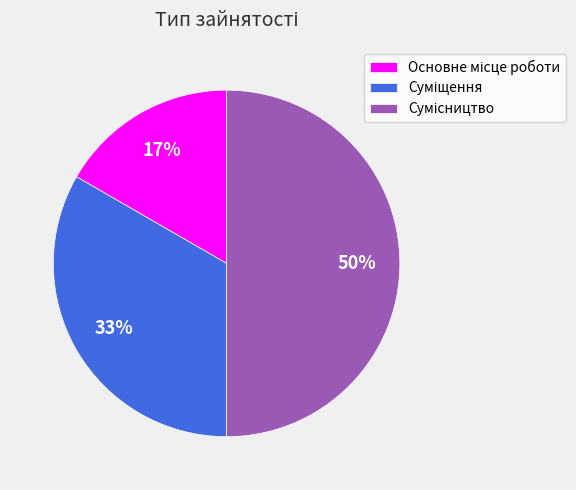

What is the smallest slice in the pie chart?

Основне місце роботи